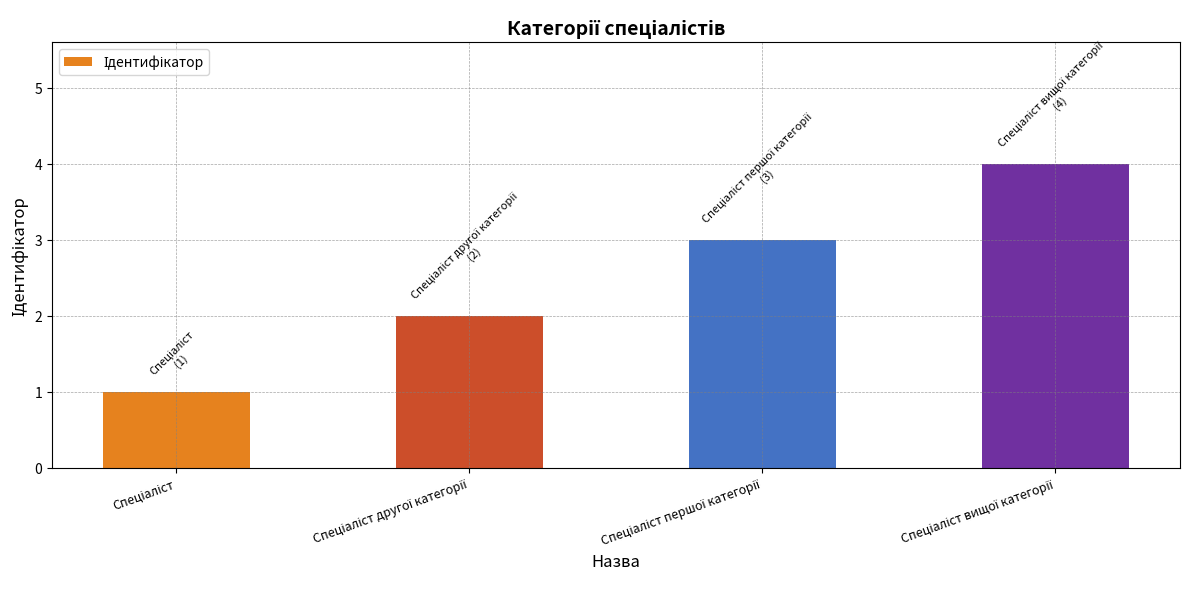

Are the bars horizontal?

No